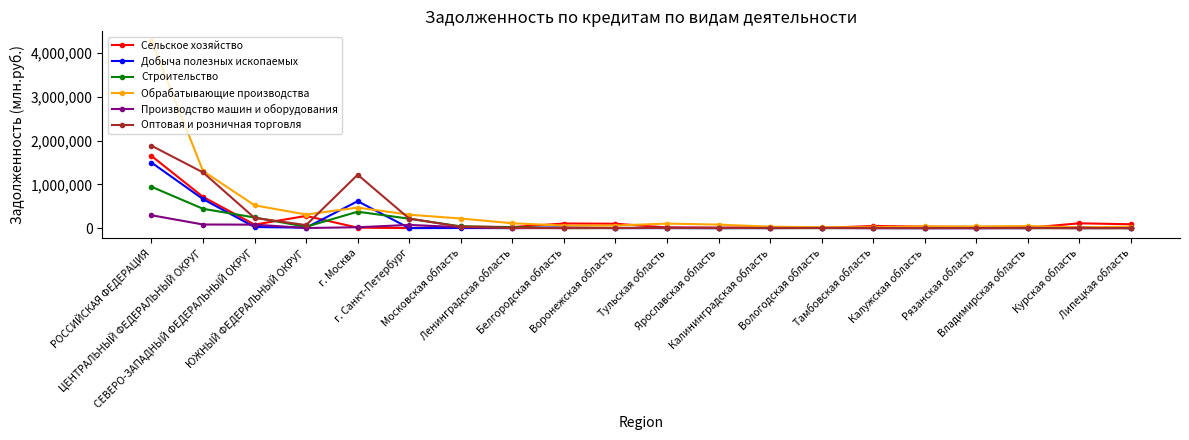

What position from the left is Ленинградская область?

8